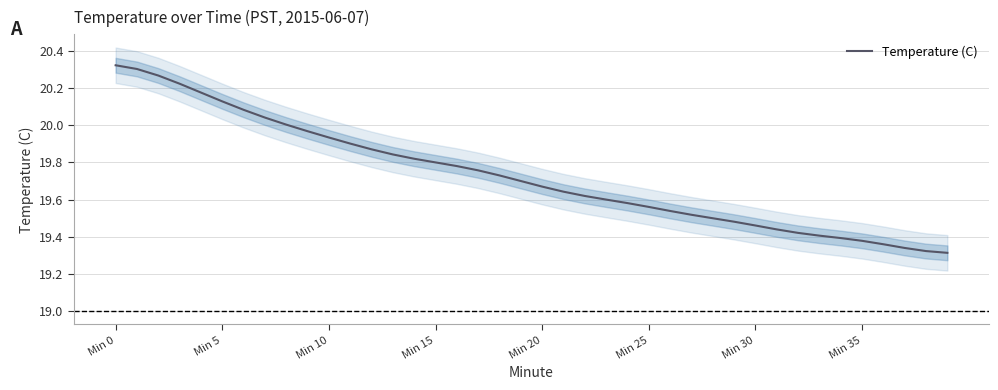

Which label corresponds to the largest value in the chart?

Min 0